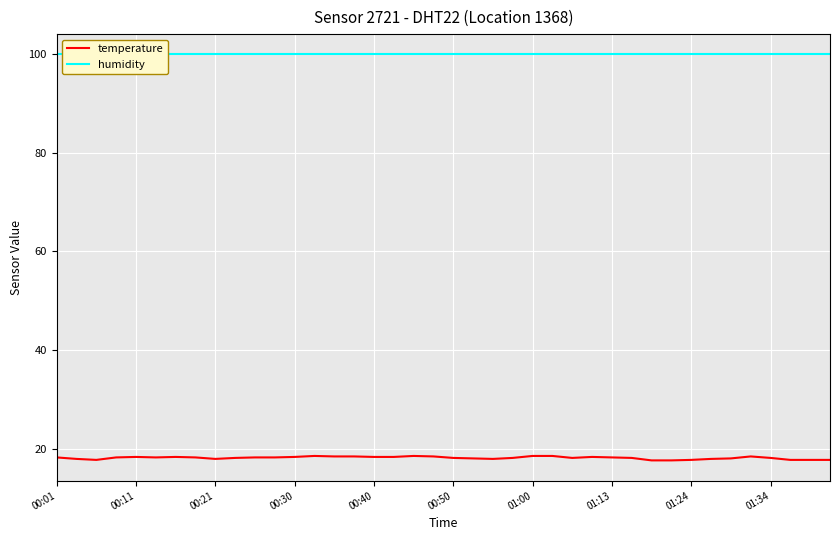

What is the sum of the temperature values at 14 and 21?

36.6